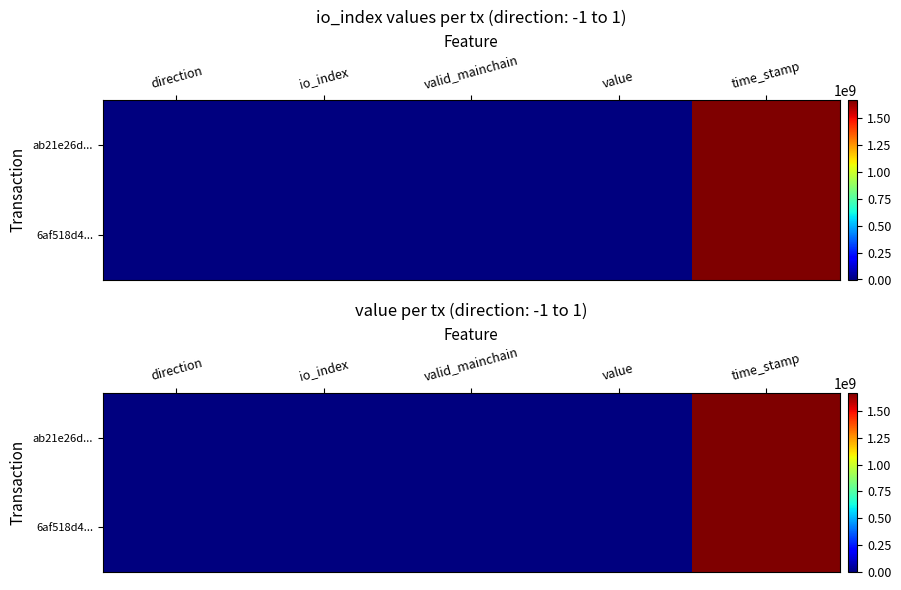

What is the average value of the ab21e26d... series?

333860080.7